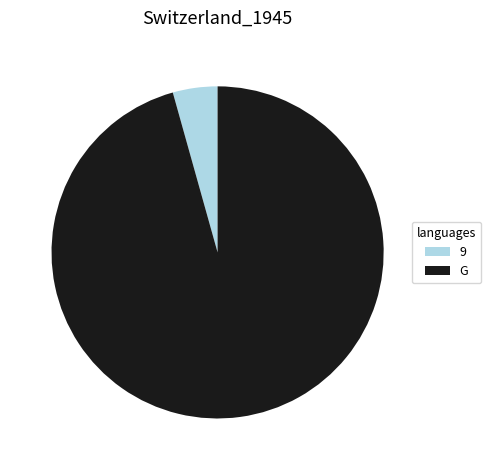

Which slice is the smallest?

9